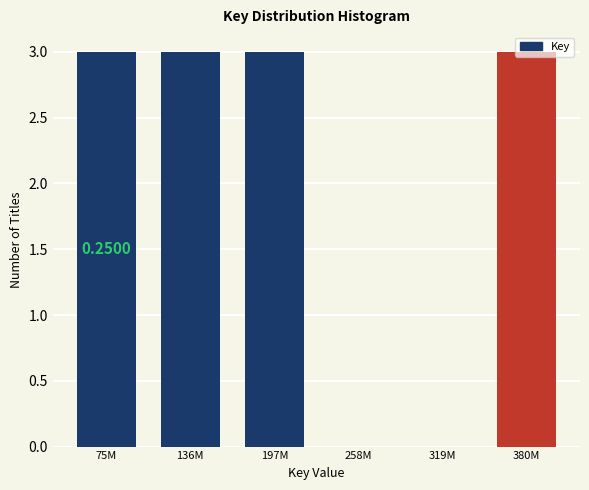

What is the sum of the values at 380M and 258M?

3